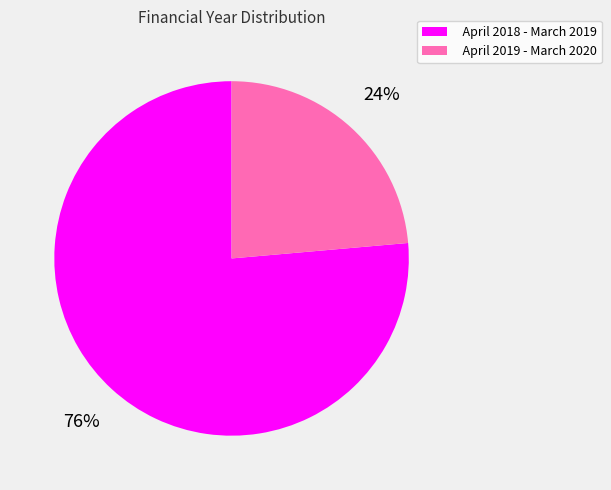

To the nearest percent, what is the combined percentage of April 2018 - March 2019 and April 2019 - March 2020?

100%